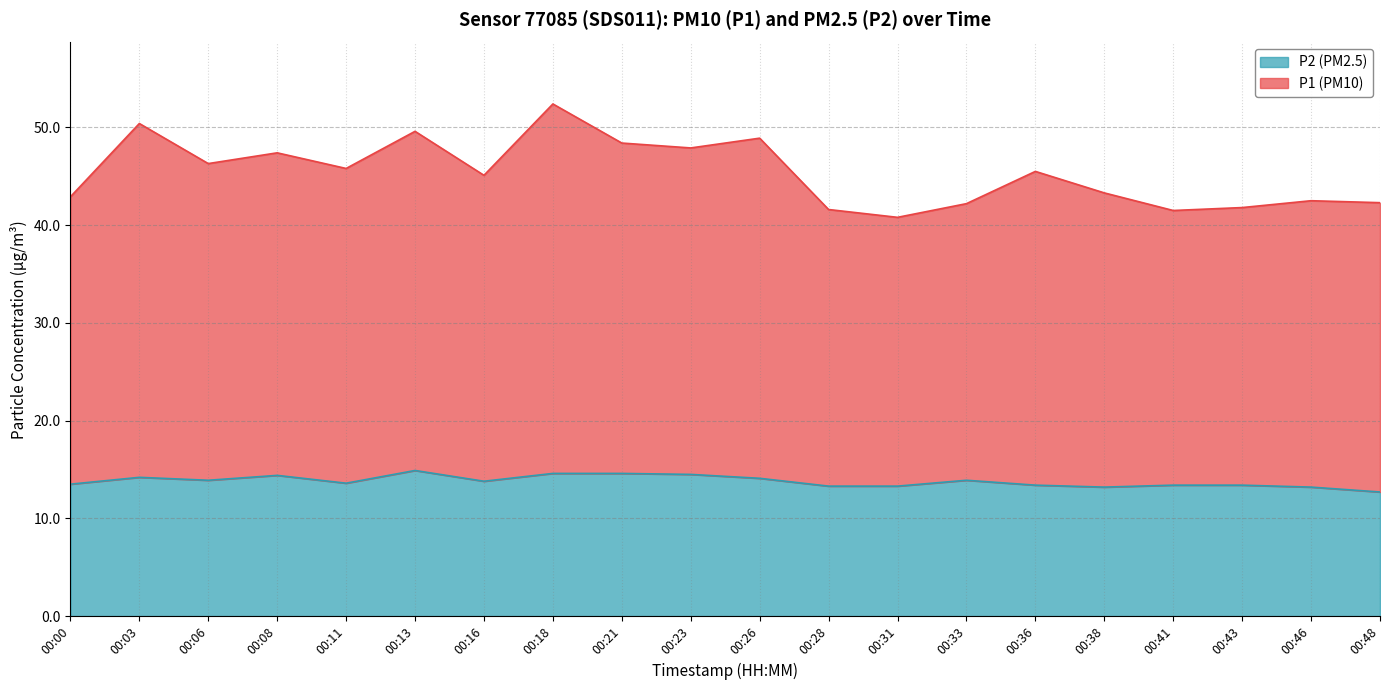

True or false: P1 has more than 2 interior local peaks.

True